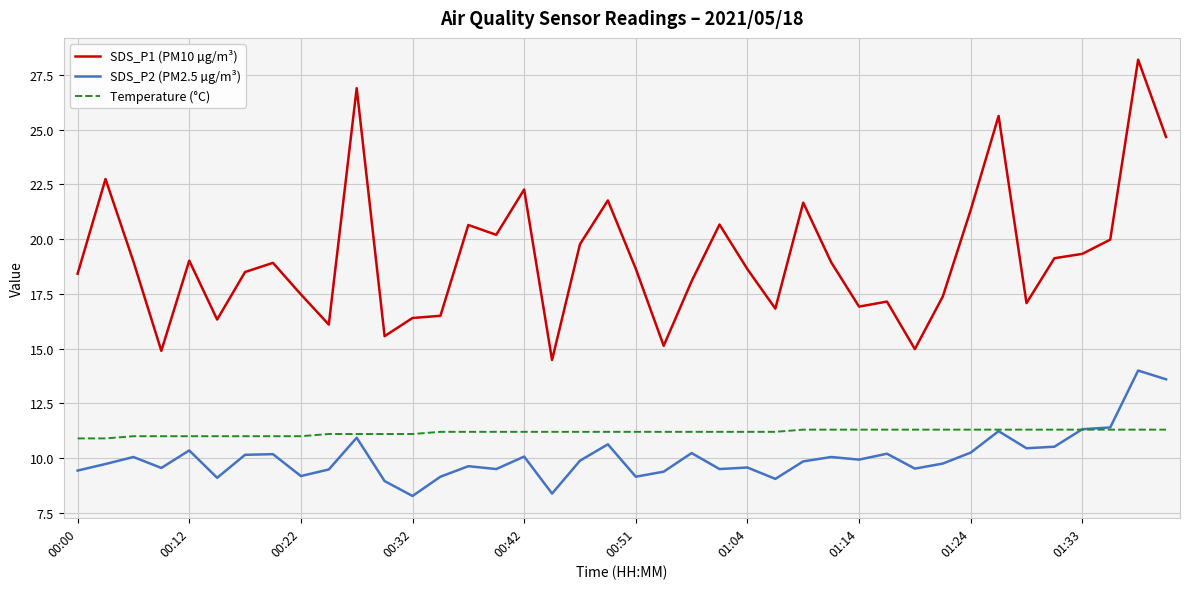

What is the greatest value displayed?

28.2